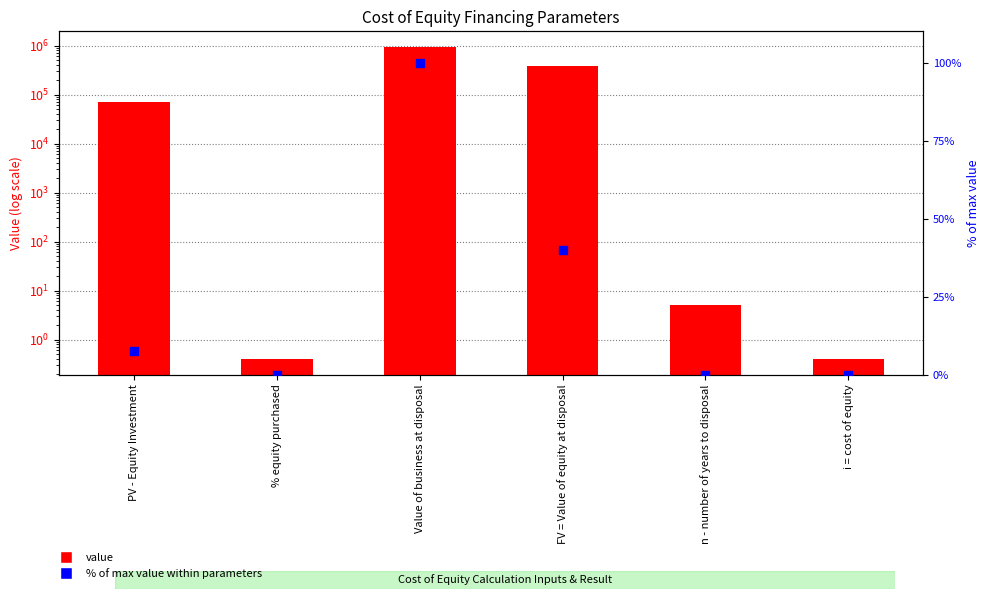

Is the value of % of max value at FV = Value of equity at disposal greater than the value of Value at Value of business at disposal?

No